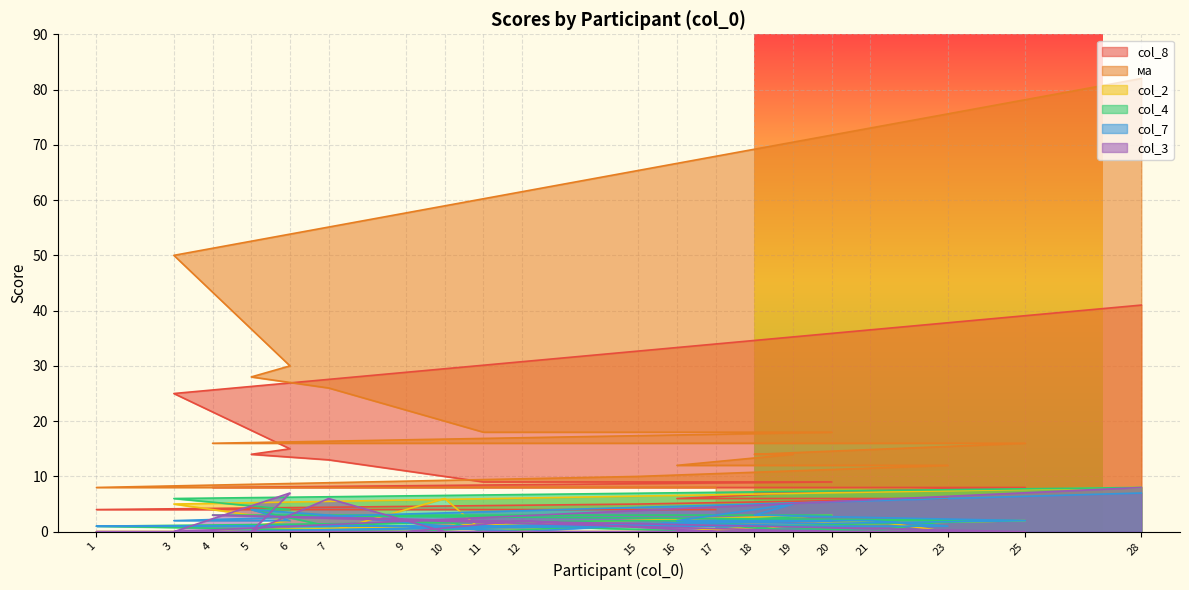

Where do col_4 and col_7 first cross each other?

7 and 10